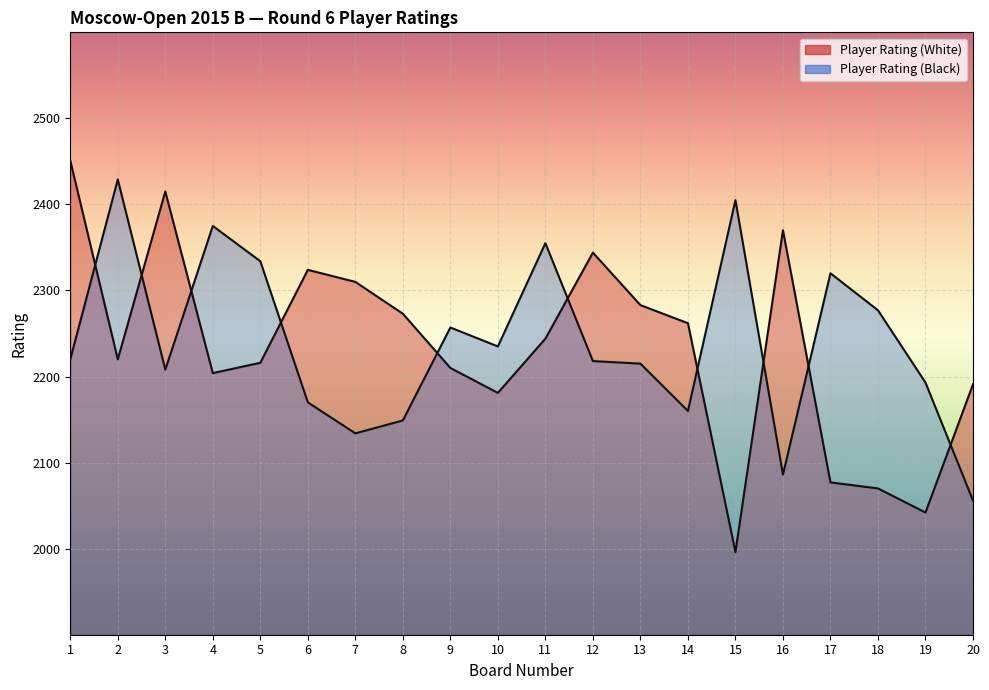

What is the value of the Player Rating (White) point at the 15th from the left?

1996